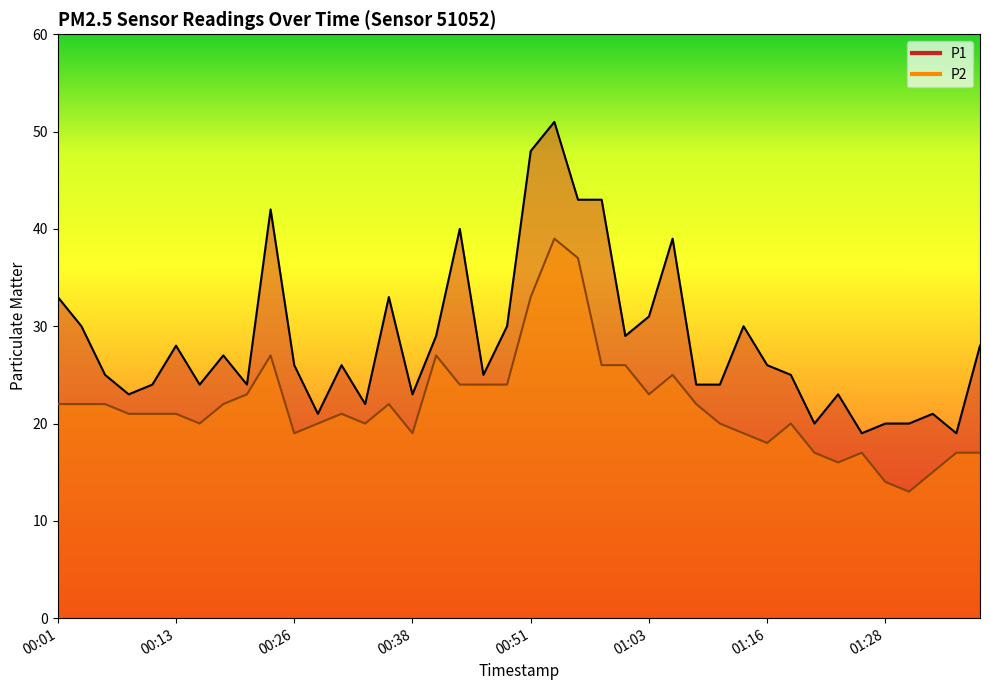

What is the label of the 13th point from the right?

01:08